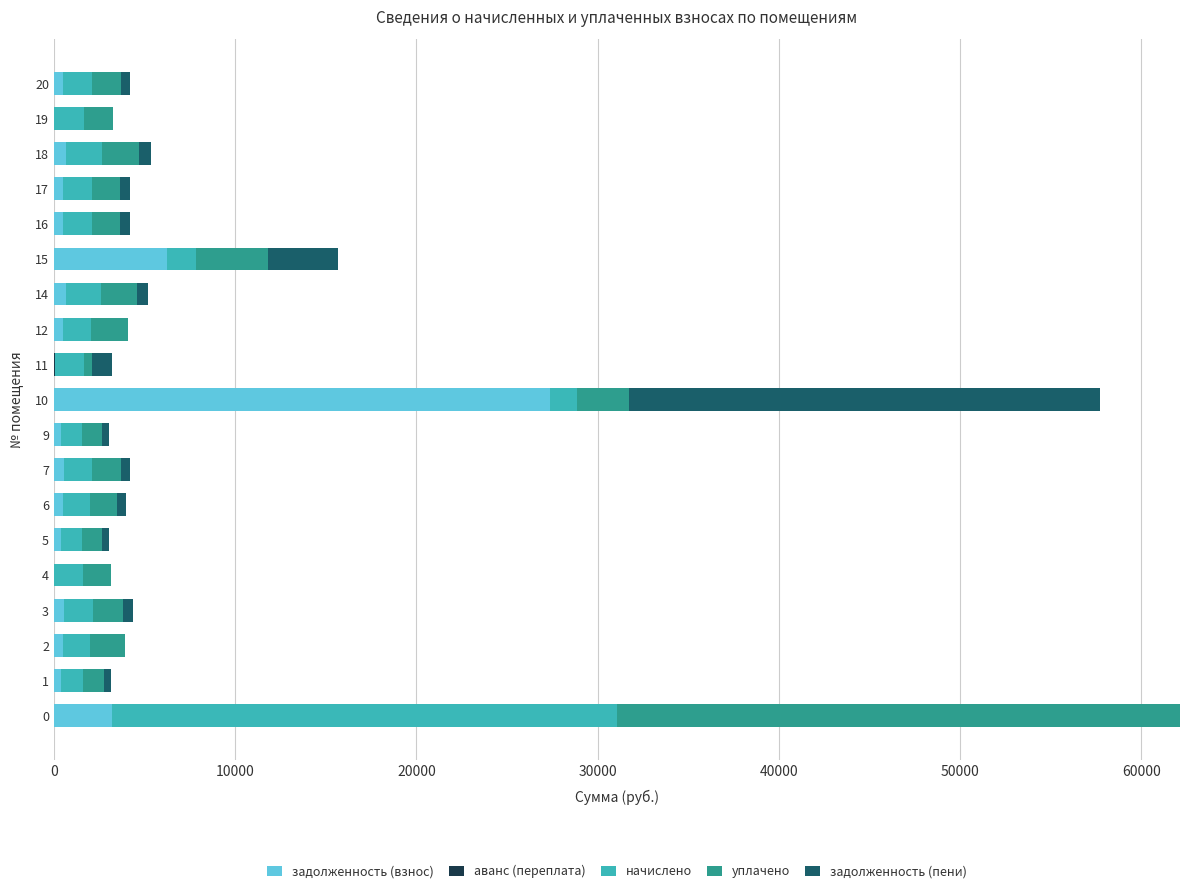

The value of задолженность (взнос) at 15 is 6209.6. True or false?

True